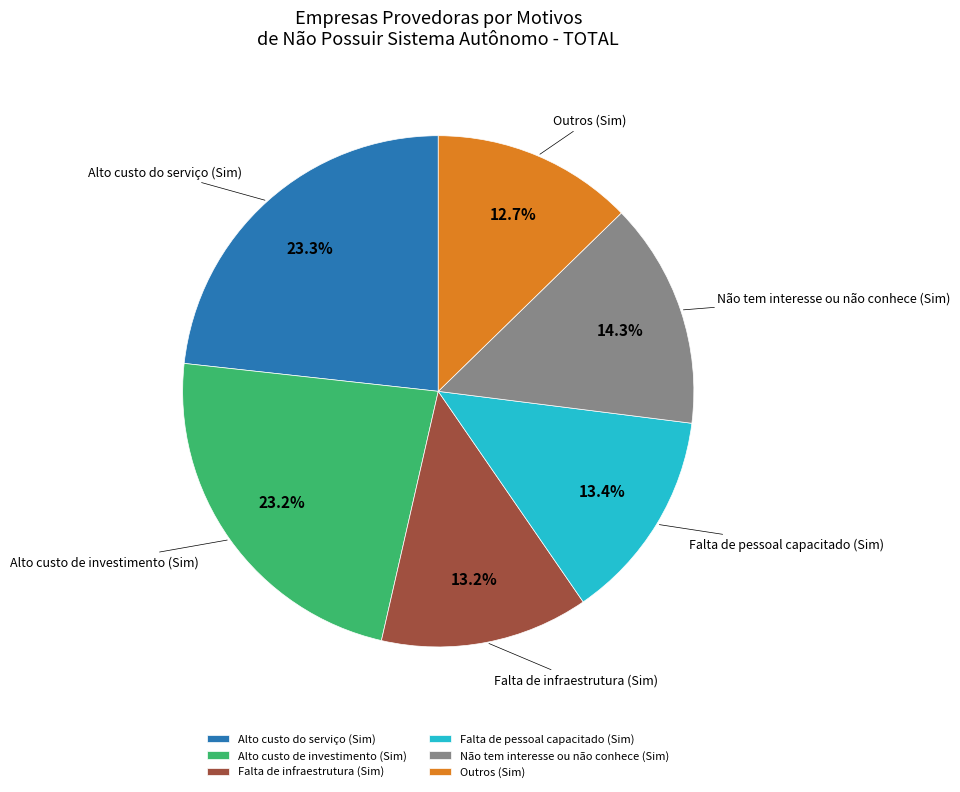

The Falta de infraestrutura (Sim) slice represents 13% of the pie. True or false?

True